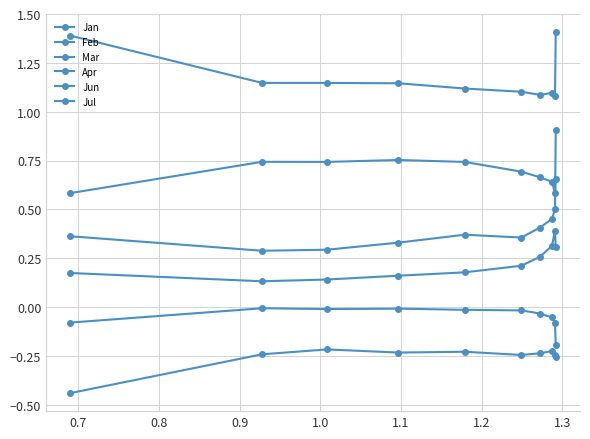

How many Jul values are between 1 and 2?

10